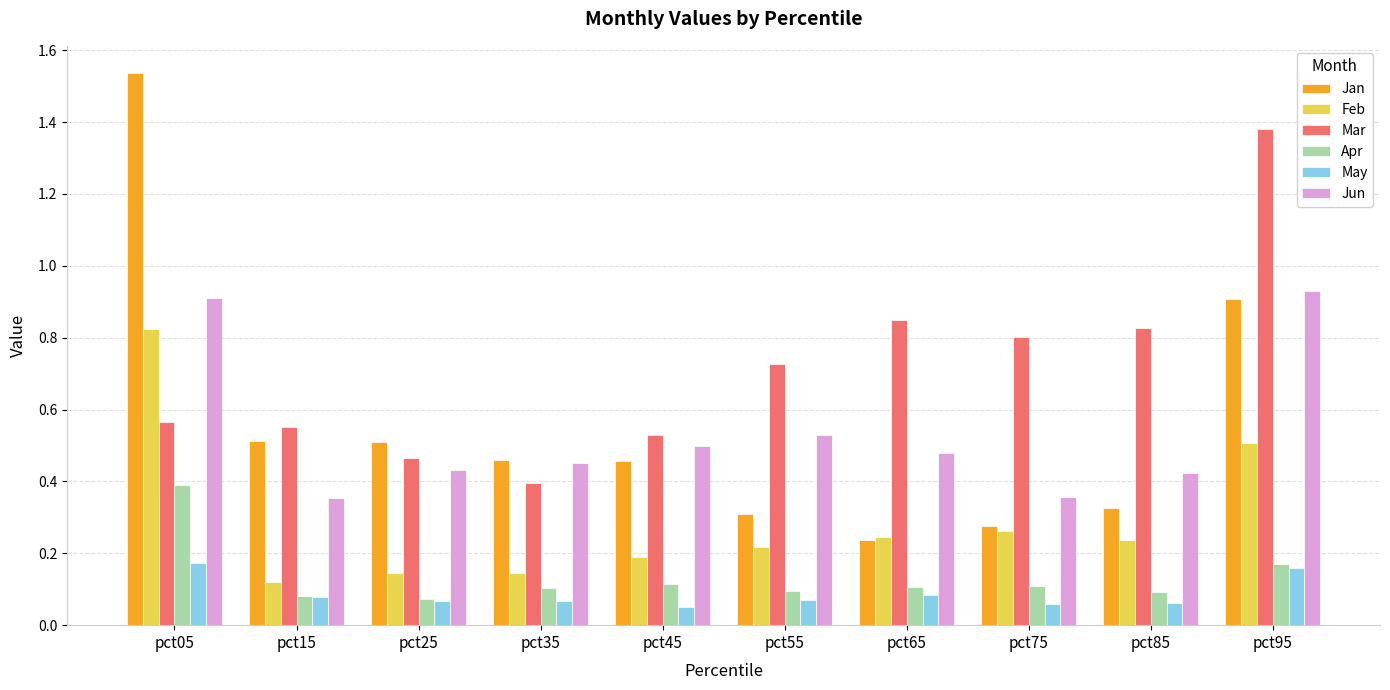

Which series has the largest range (max minus min)?

Jan